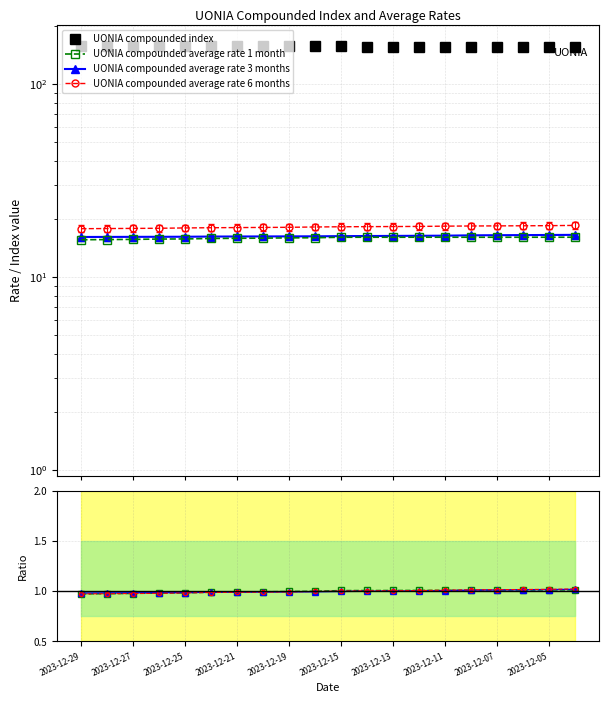

The value of UONIA compounded average rate 1 month at 2023-12-15 is 24.8. True or false?

False